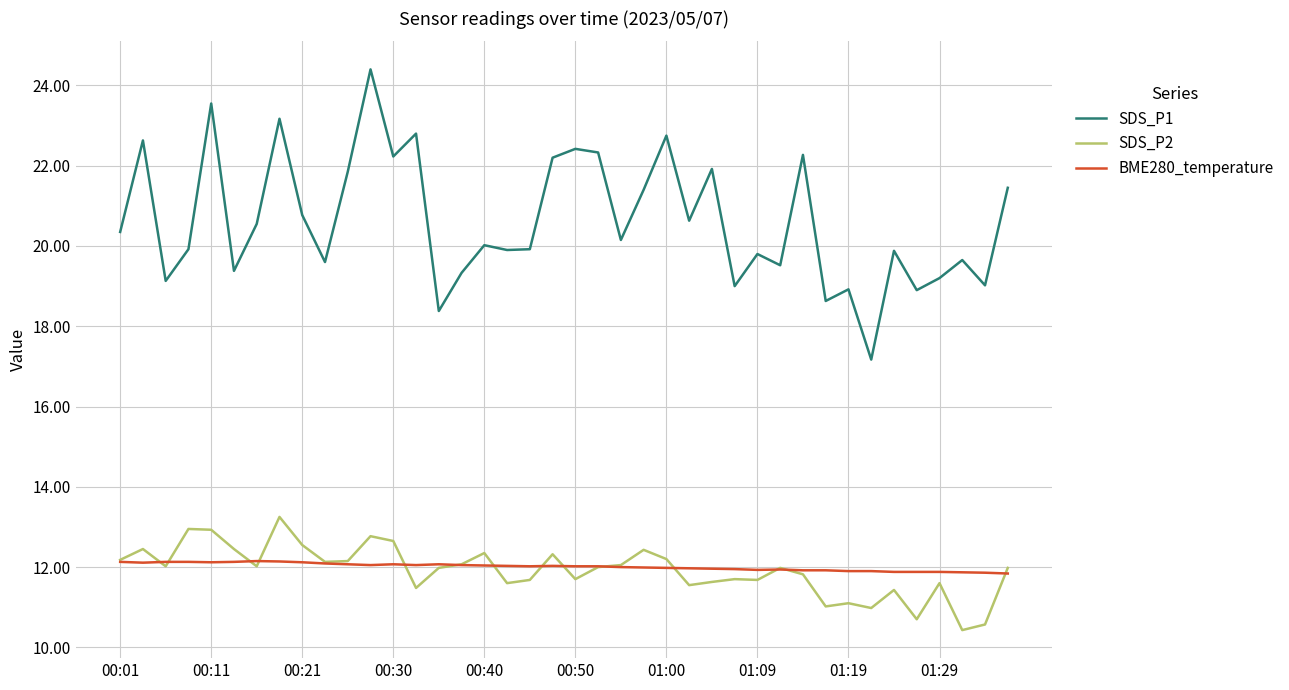

True or false: BME280_temperature has more than 2 points higher than both neighbors.

True